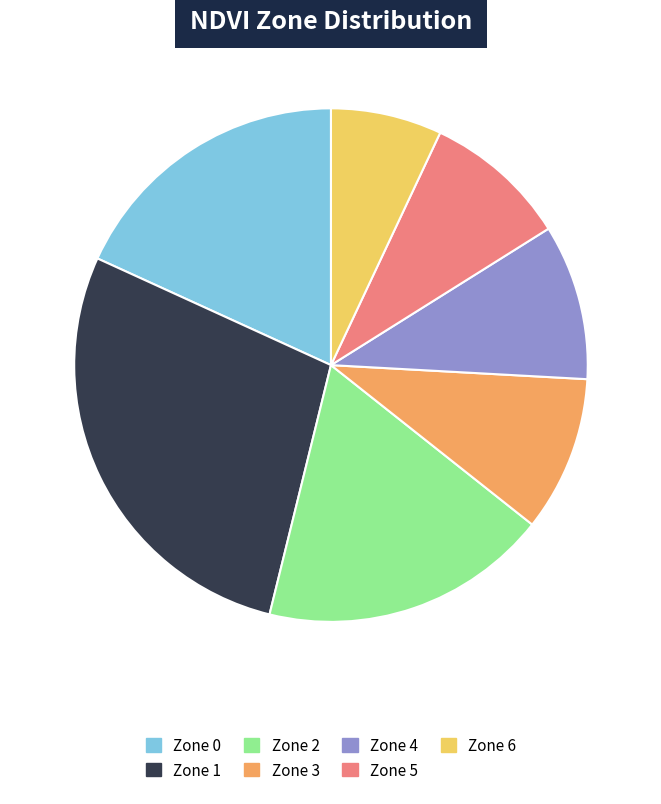

Is there a majority slice in this chart?

No